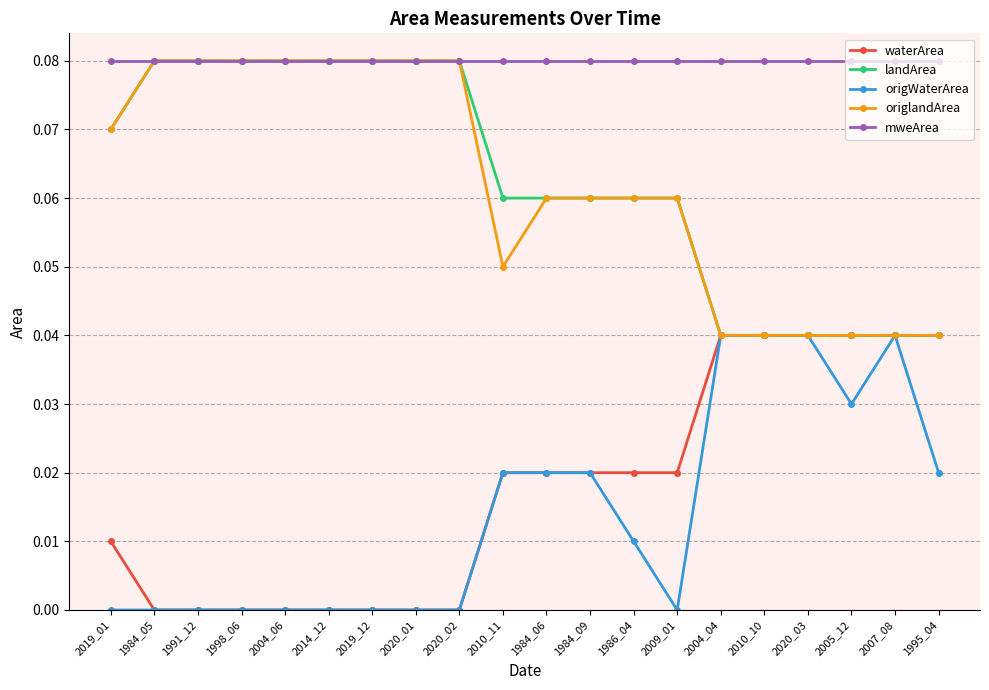

True or false: waterArea has a value of 0.1 at 1995_04.

False